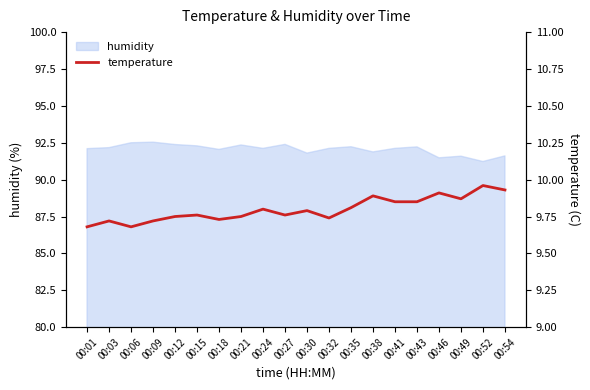

True or false: the data has more than 1 interior local peaks.

True